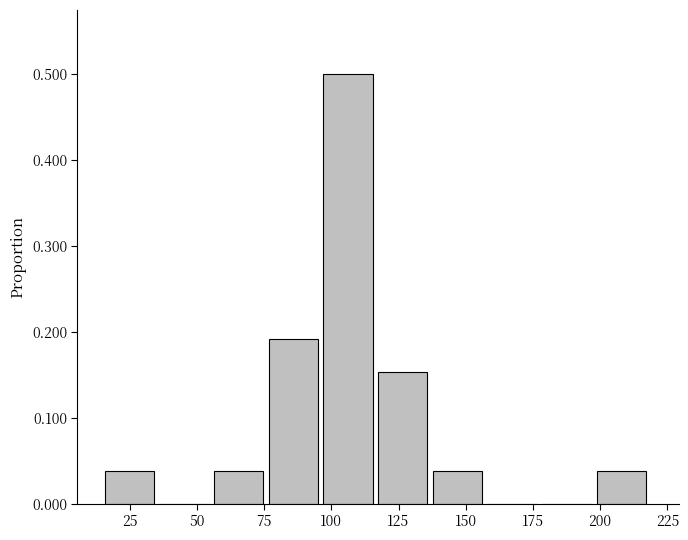

Reading left to right, transcribe this chart: for each bar, give the range it covers on the x-axis and its height. Neither the bar edges nor the heights are printed on the chart, so give them approximately, as read against the axes.

15 to 35: 0.04
35 to 55: 0
55 to 75: 0.04
75 to 95: 0.19
95 to 115: 0.50
115 to 140: 0.15
140 to 160: 0.04
160 to 180: 0
180 to 200: 0
200 to 220: 0.04